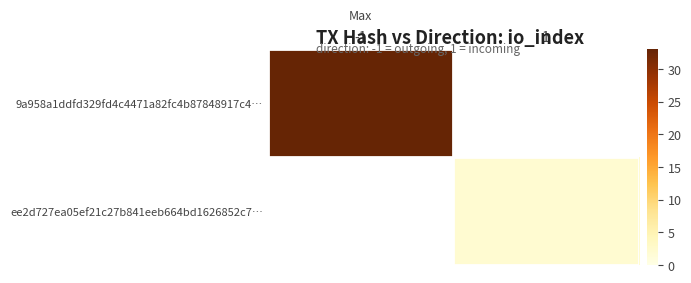

Which series has the largest range (max minus min)?

9a958a1ddfd329fd4c4471a82fc4b87848917c4…